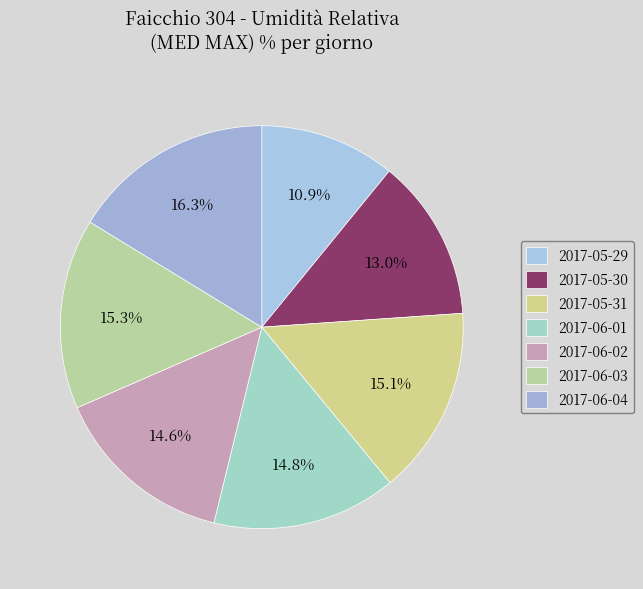

What percentage is NOT represented by 2017-06-01?

85.2%